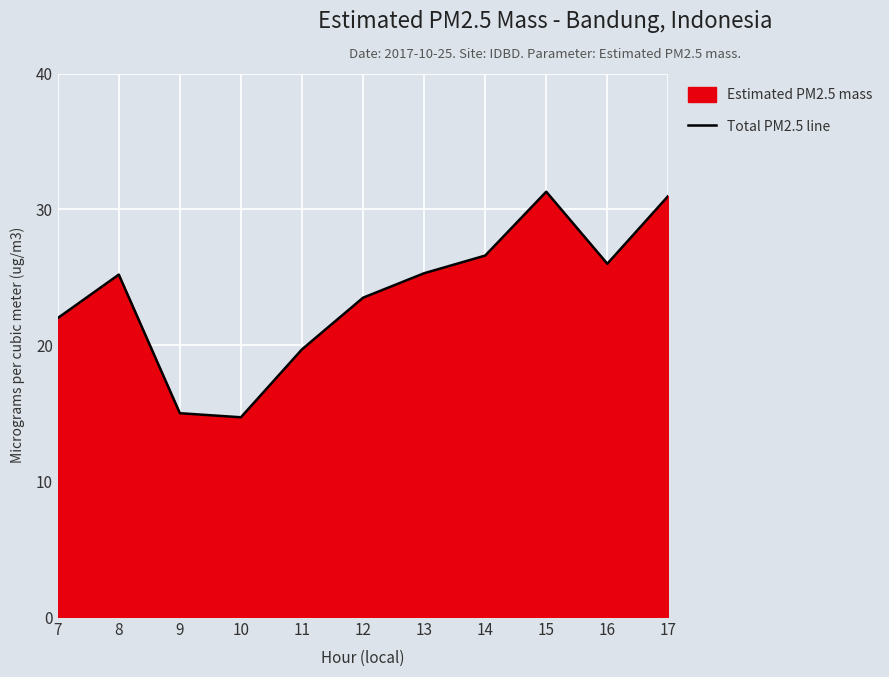

List the labels in order of value, smallest first.

10, 9, 11, 7, 12, 8, 13, 16, 14, 17, 15